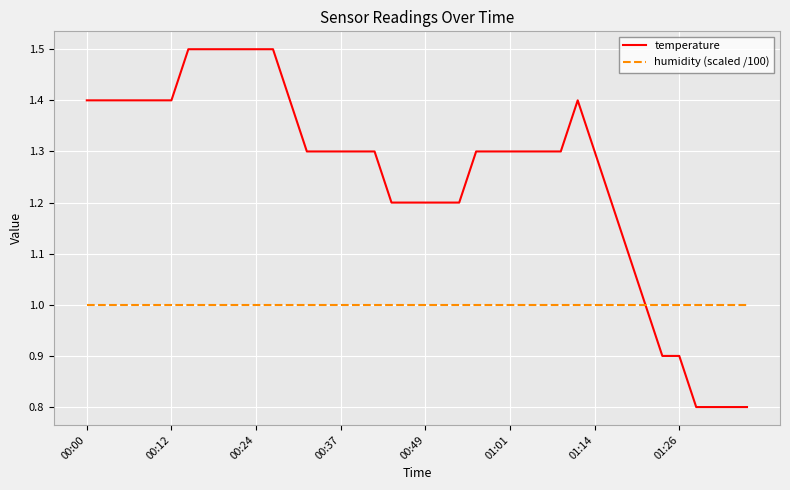

Rank the series by their maximum value, from lowest to highest.

humidity (scaled /100), temperature